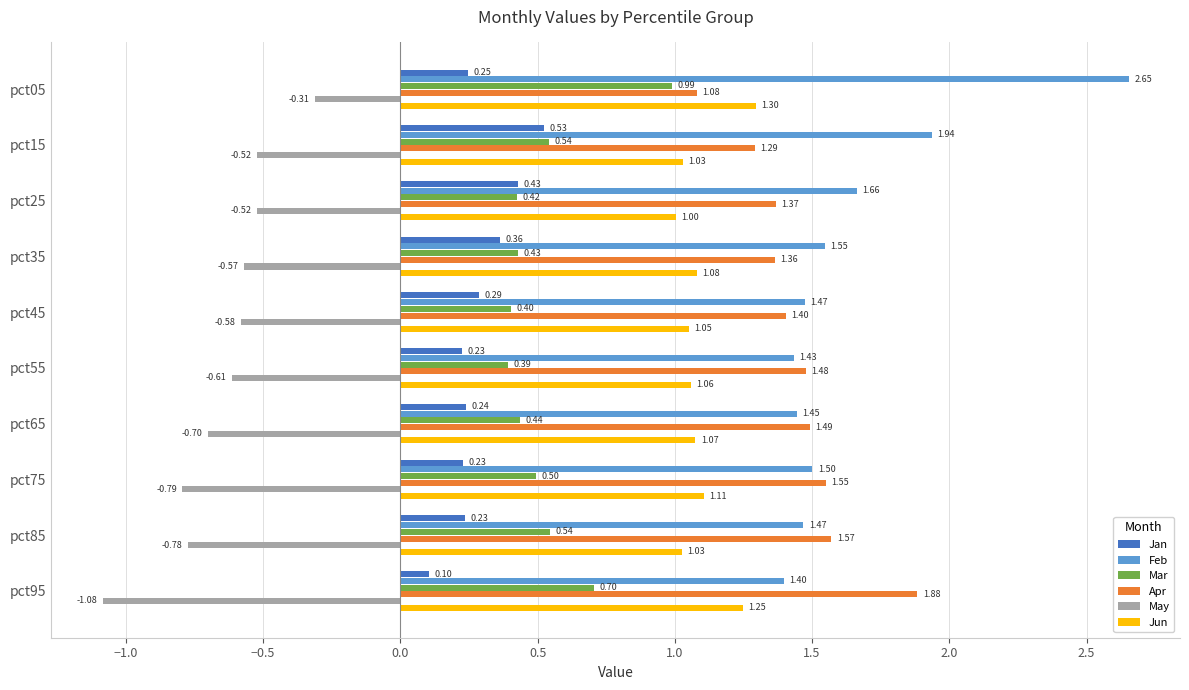

What is the sum of the Mar values at pct15 and pct75?

1.0